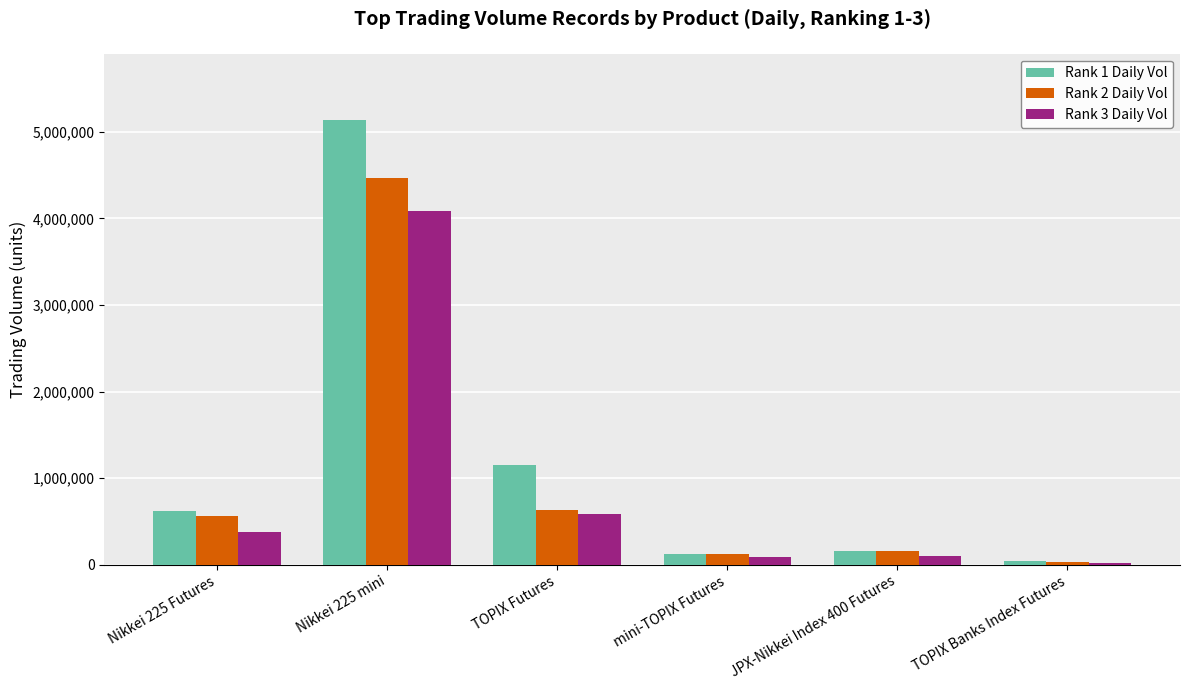

Which category has the highest value across all series?

Nikkei 225 mini